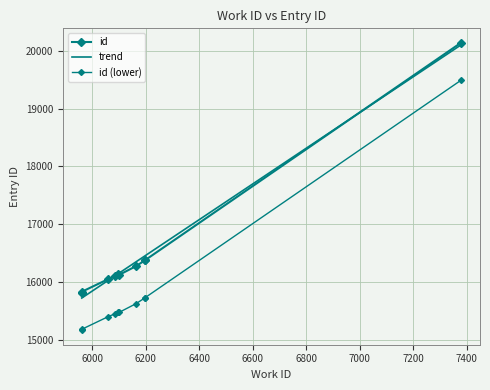

What is the sum of the values at 6099 and 5960?

31983